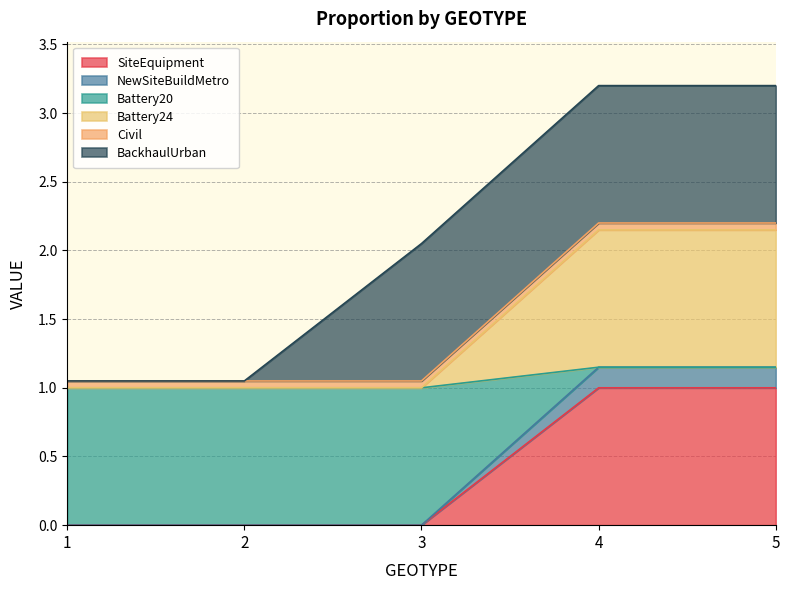

Does the chart display data point markers on the line(s)?

No